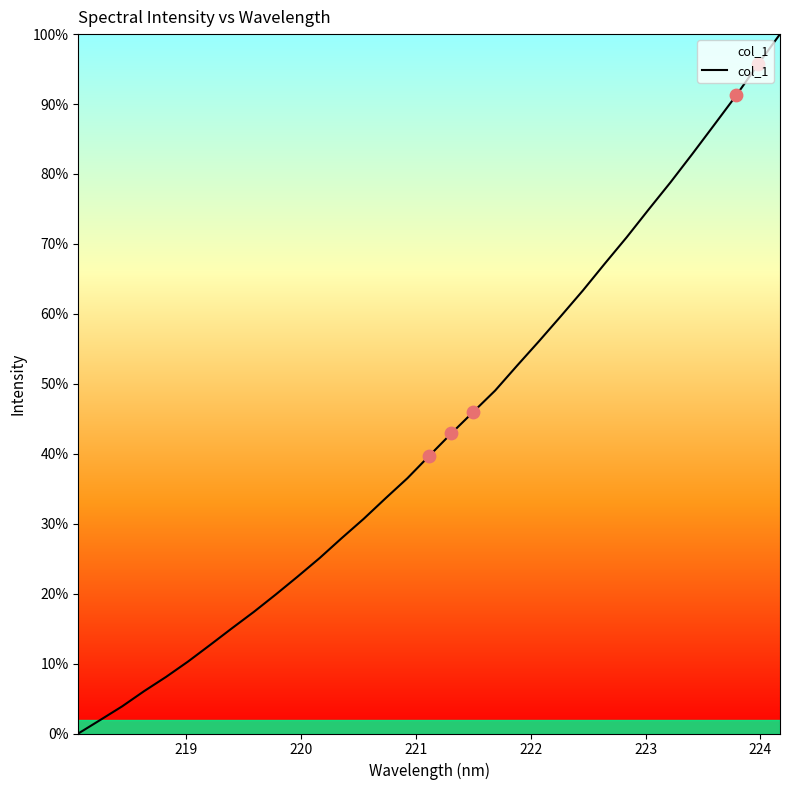

What is the difference between the maximum and minimum values?

100.0